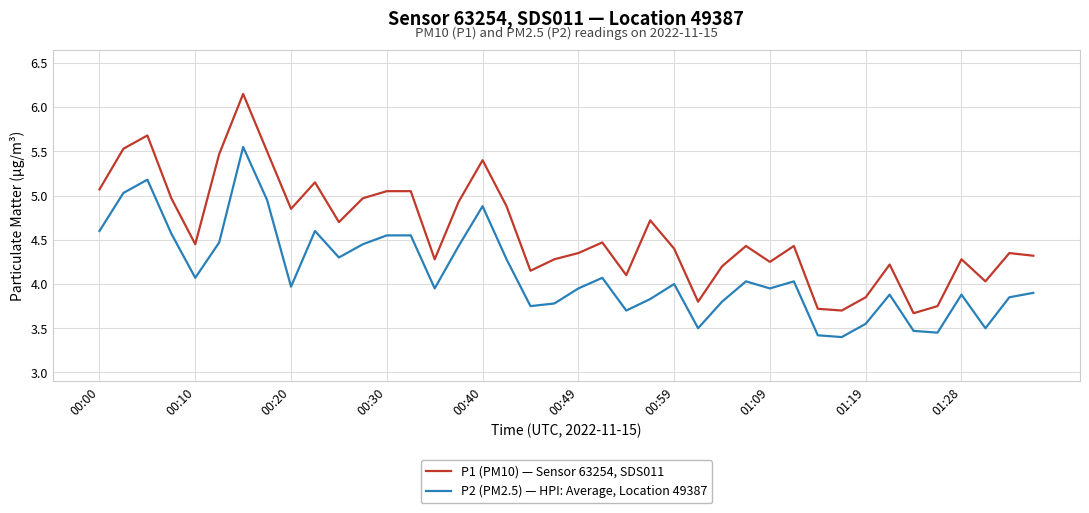

True or false: P2 (PM2.5) — HPI: Average, Location 49387 and P1 (PM10) — Sensor 63254, SDS011 intersect in this chart.

False